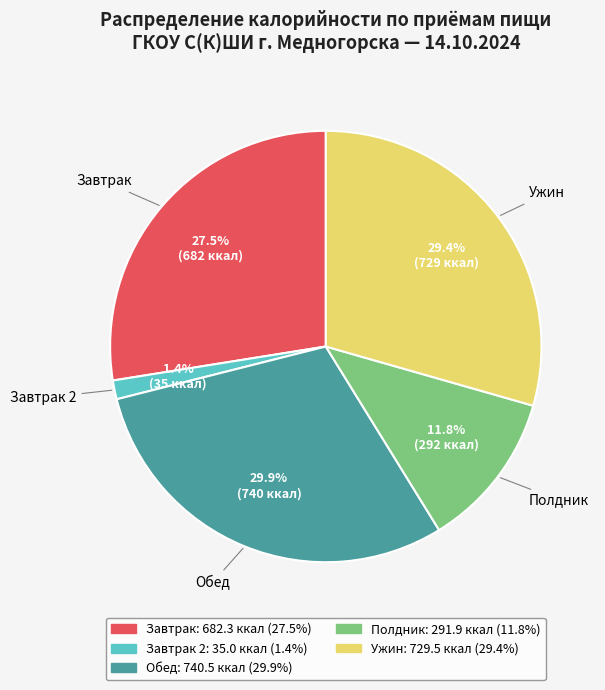

Is there any slice that represents more than half of the pie?

No